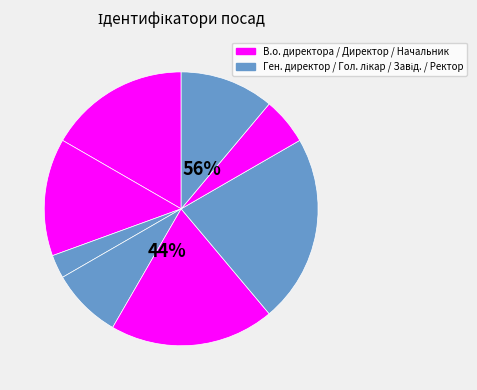

What is the total percentage of В.о. директора and Ректор?

27.8%